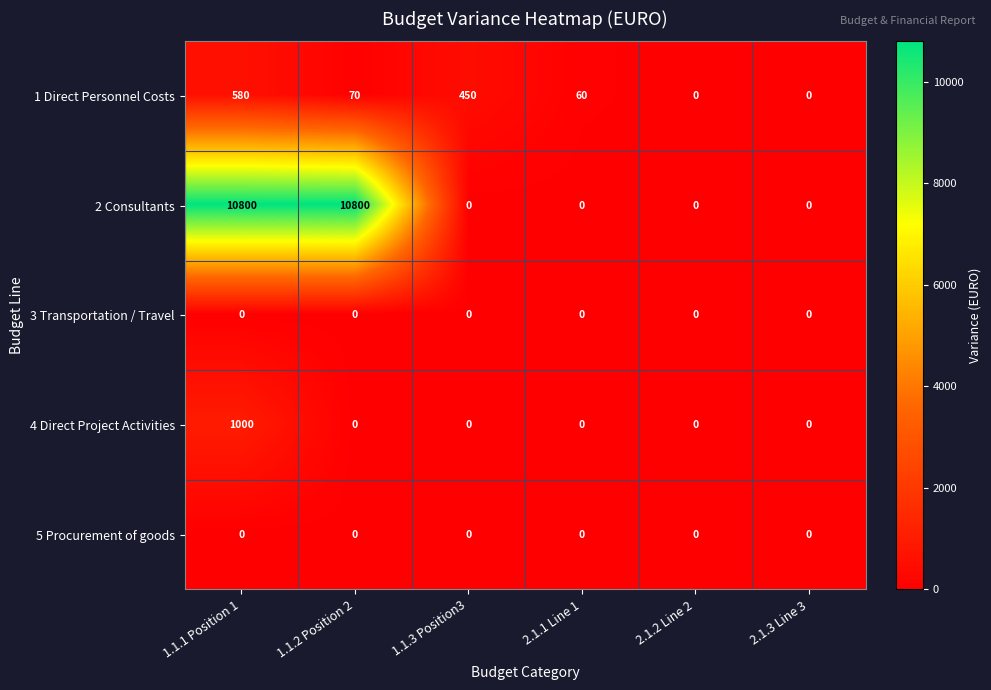

Reading left to right, extract all data points from this chart.

1 Direct Personnel Costs: 1.1.1 Position 1=580	1.1.2 Position 2=70	1.1.3 Position3=450	2.1.1 Line 1=60	2.1.2 Line 2=0	2.1.3 Line 3=0
2 Consultants: 1.1.1 Position 1=10800	1.1.2 Position 2=10800	1.1.3 Position3=0	2.1.1 Line 1=0	2.1.2 Line 2=0	2.1.3 Line 3=0
3 Transportation / Travel: 1.1.1 Position 1=0	1.1.2 Position 2=0	1.1.3 Position3=0	2.1.1 Line 1=0	2.1.2 Line 2=0	2.1.3 Line 3=0
4 Direct Project Activities: 1.1.1 Position 1=1000	1.1.2 Position 2=0	1.1.3 Position3=0	2.1.1 Line 1=0	2.1.2 Line 2=0	2.1.3 Line 3=0
5 Procurement of goods: 1.1.1 Position 1=0	1.1.2 Position 2=0	1.1.3 Position3=0	2.1.1 Line 1=0	2.1.2 Line 2=0	2.1.3 Line 3=0